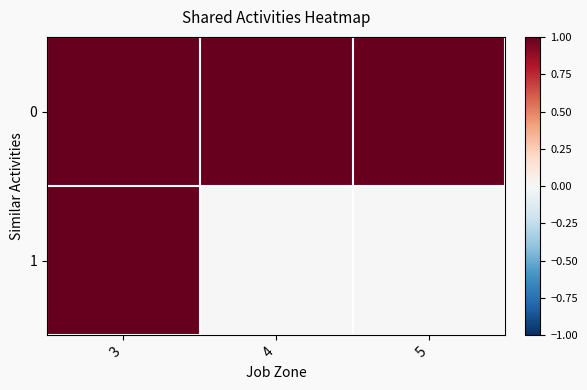

Between 3 and 5, which is larger?

3